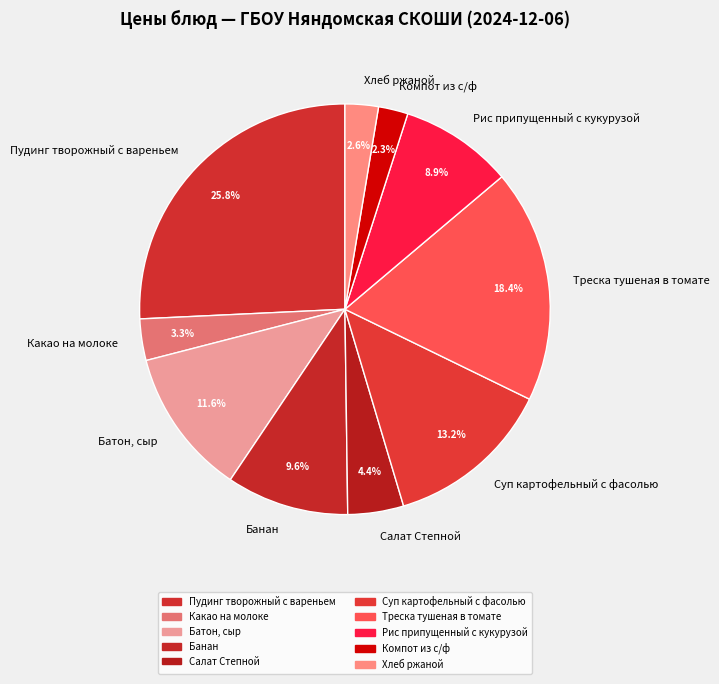

Which slice is the largest?

Пудинг творожный с вареньем